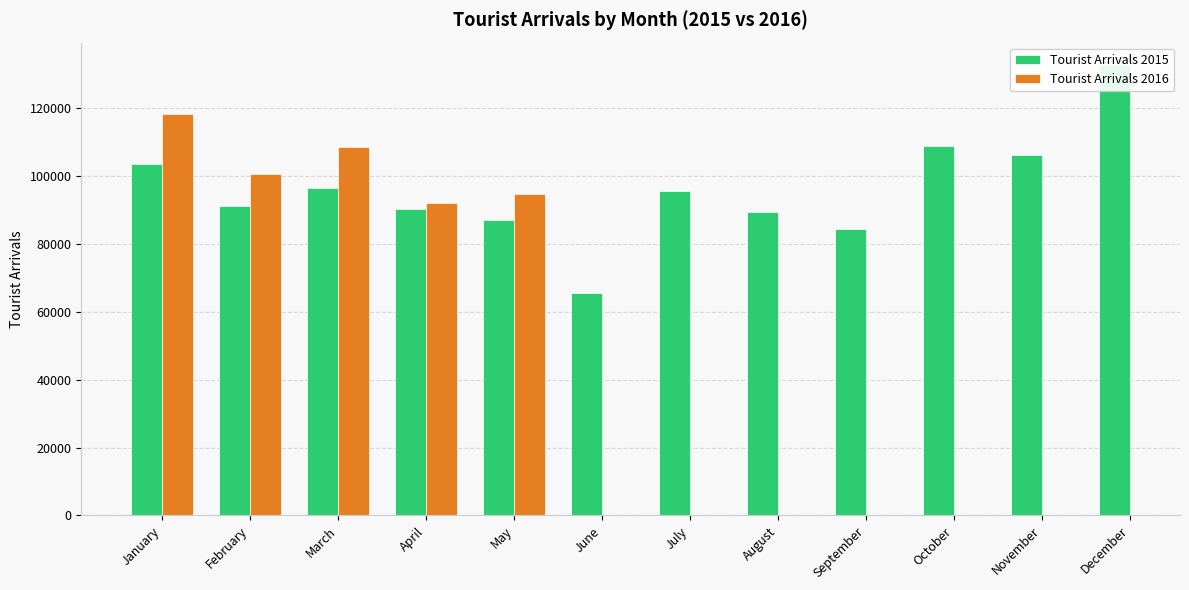

At which category does the chart reach its peak across all series?

December